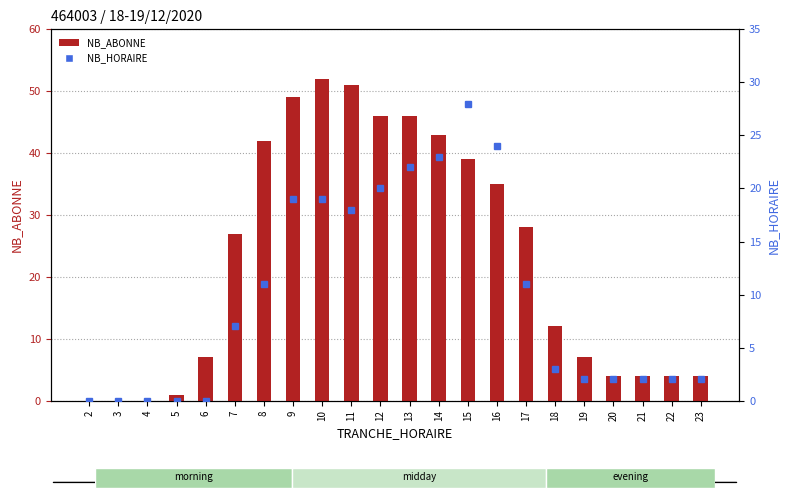

Between 7 and 23, which is larger?

7